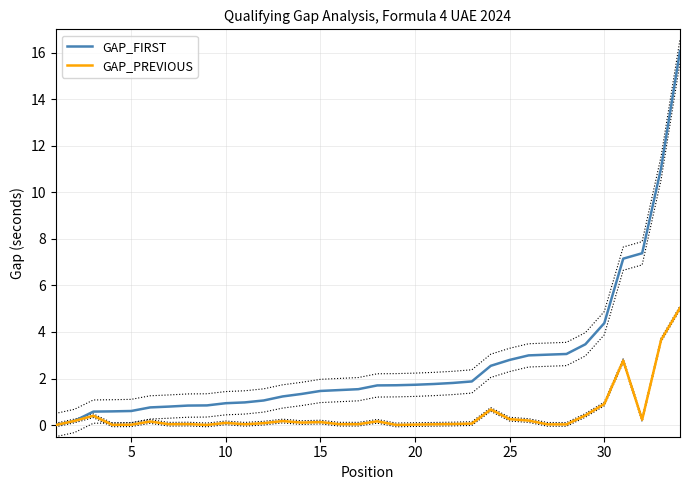

The GAP_FIRST series shows 1.3 at 25. True or false?

False